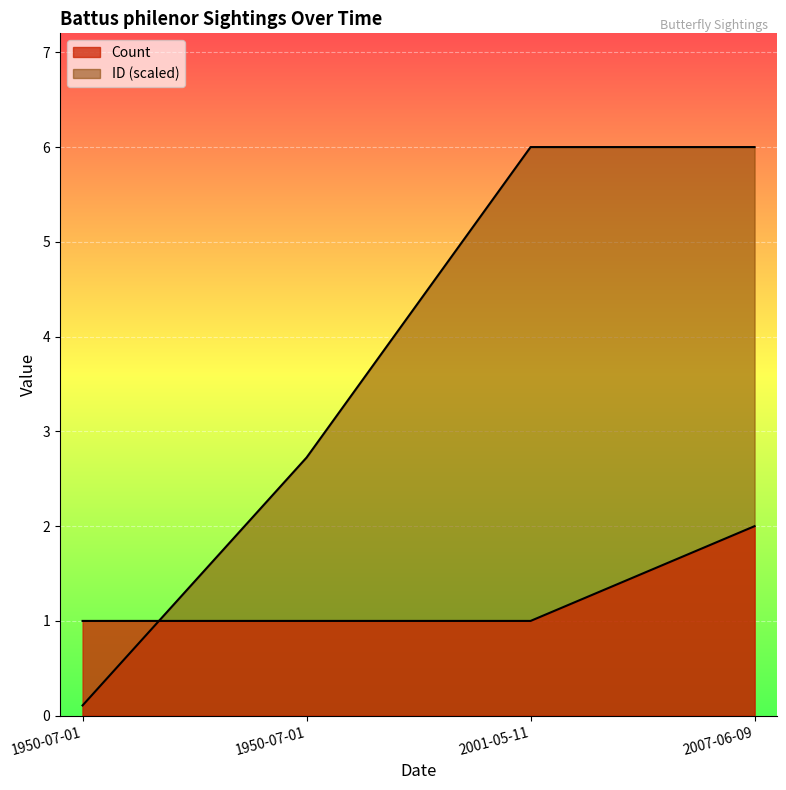

Read the ID value at 1950-07-01.

2.7